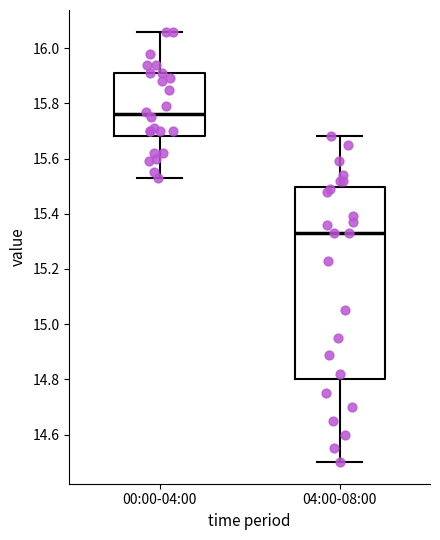

Which box's median line is the lowest?

04:00-08:00